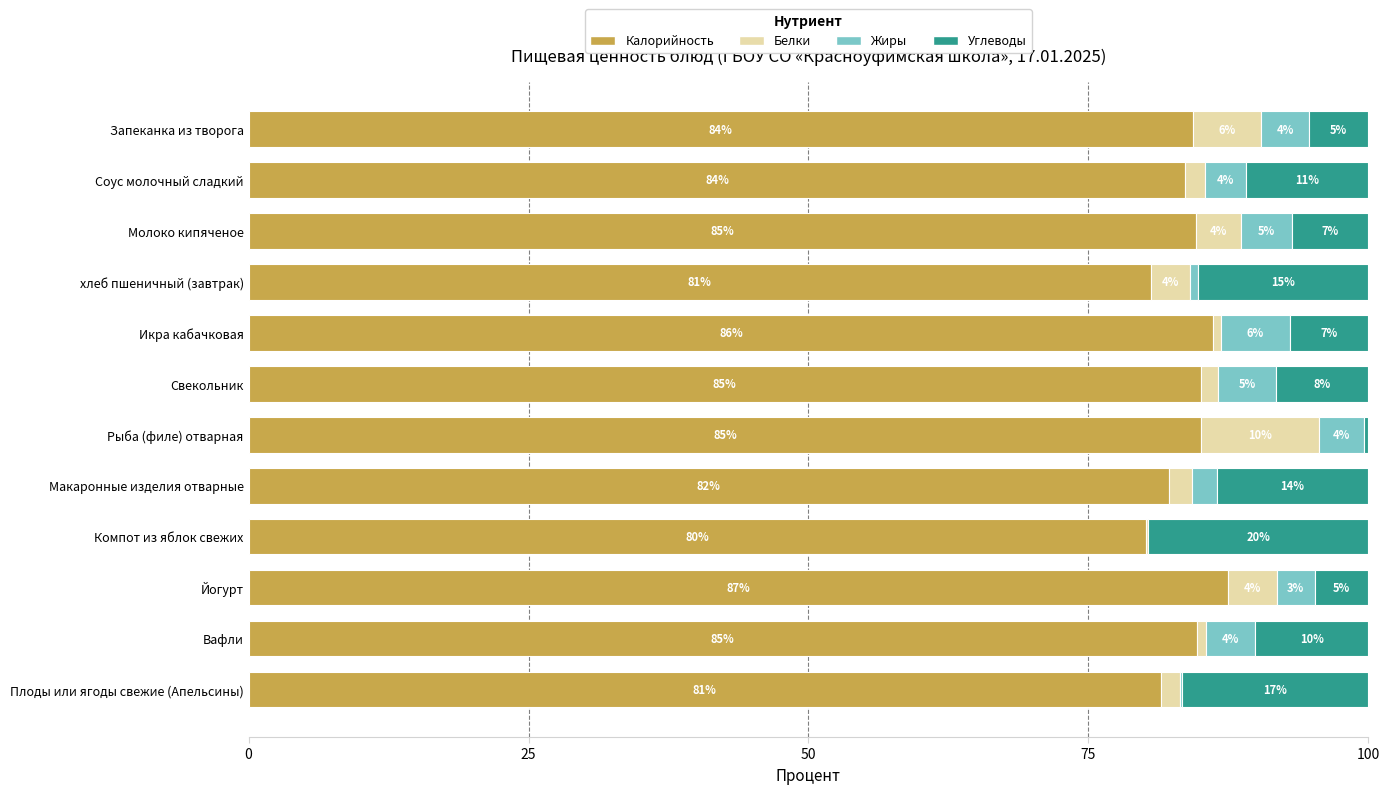

What is the highest value of the Калорийность series?

87.4